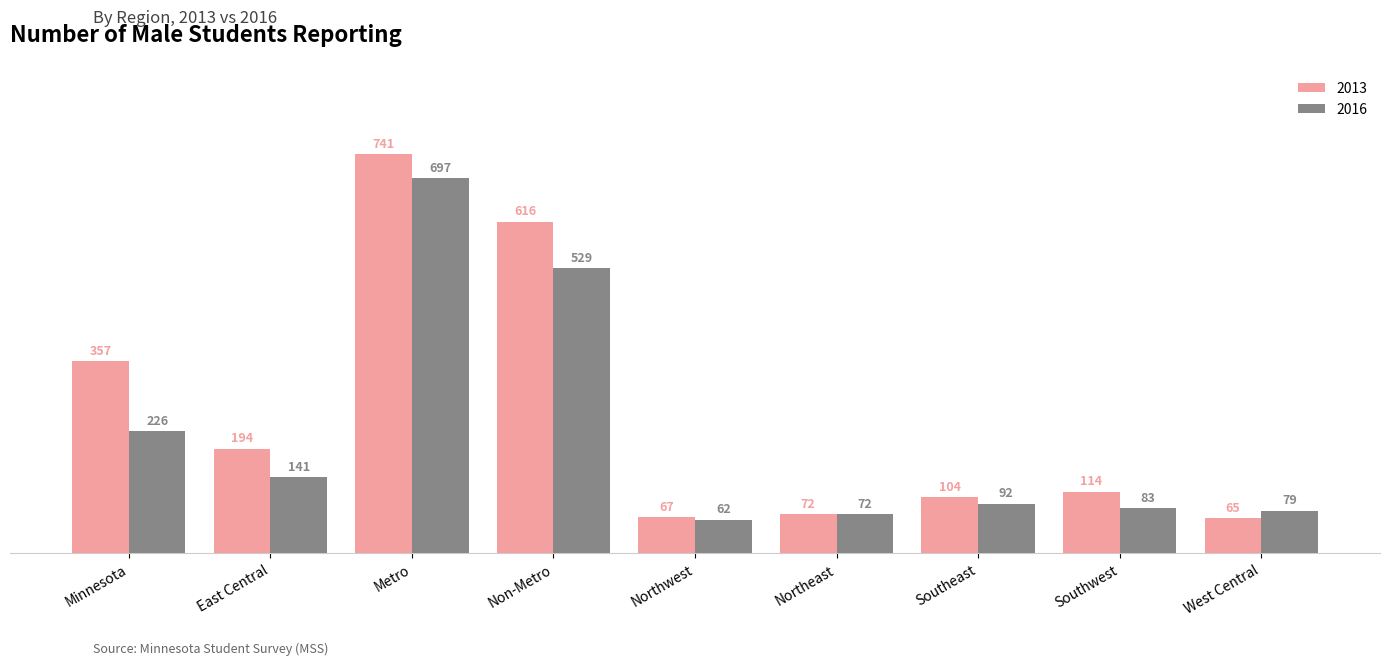

What is the difference between the maximum and minimum values in the 2013 series?

676